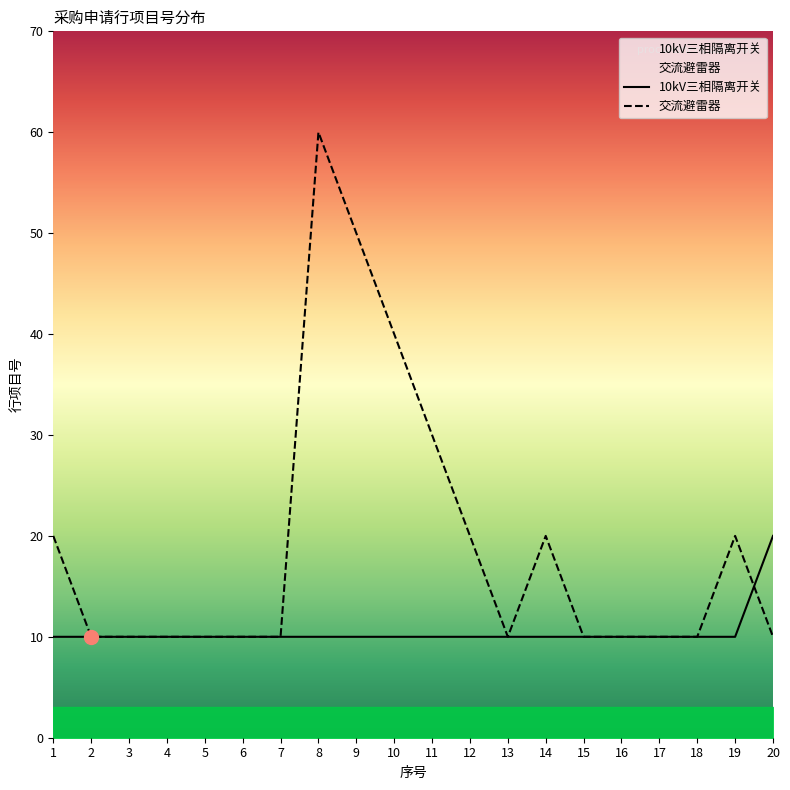

How many series are shown in this chart?

2